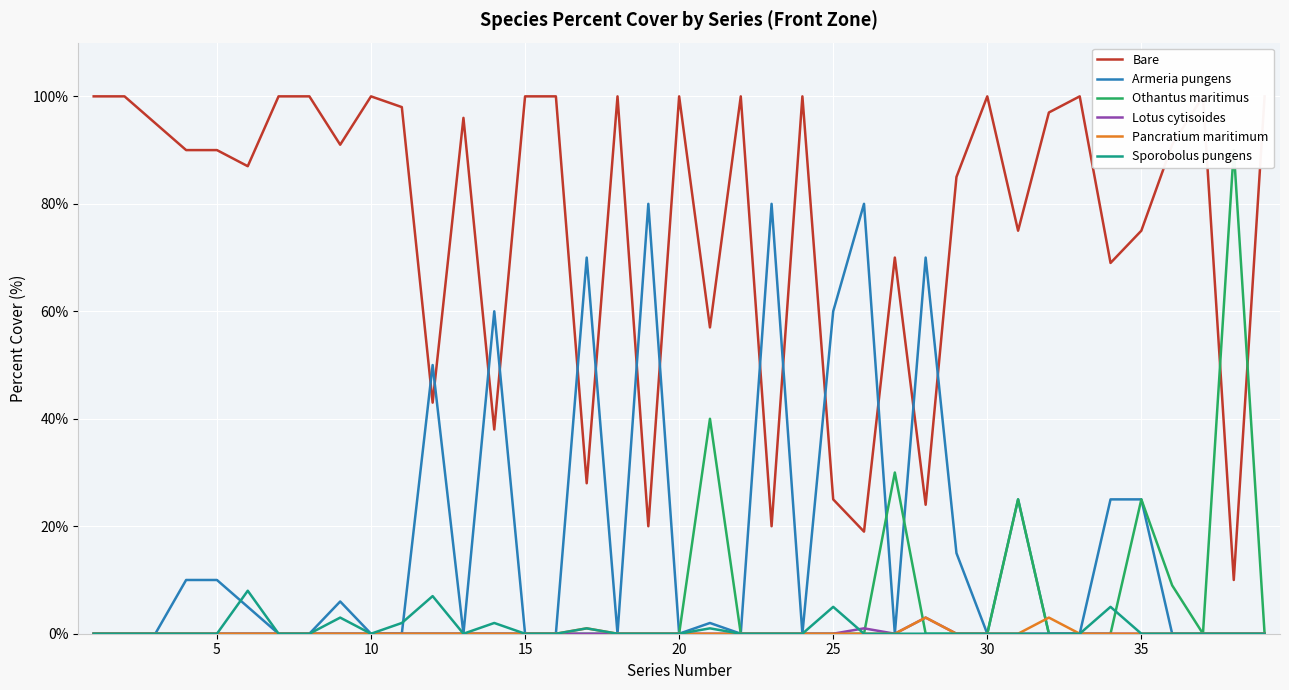

What is the maximum value for Sporobolus pungens?

8